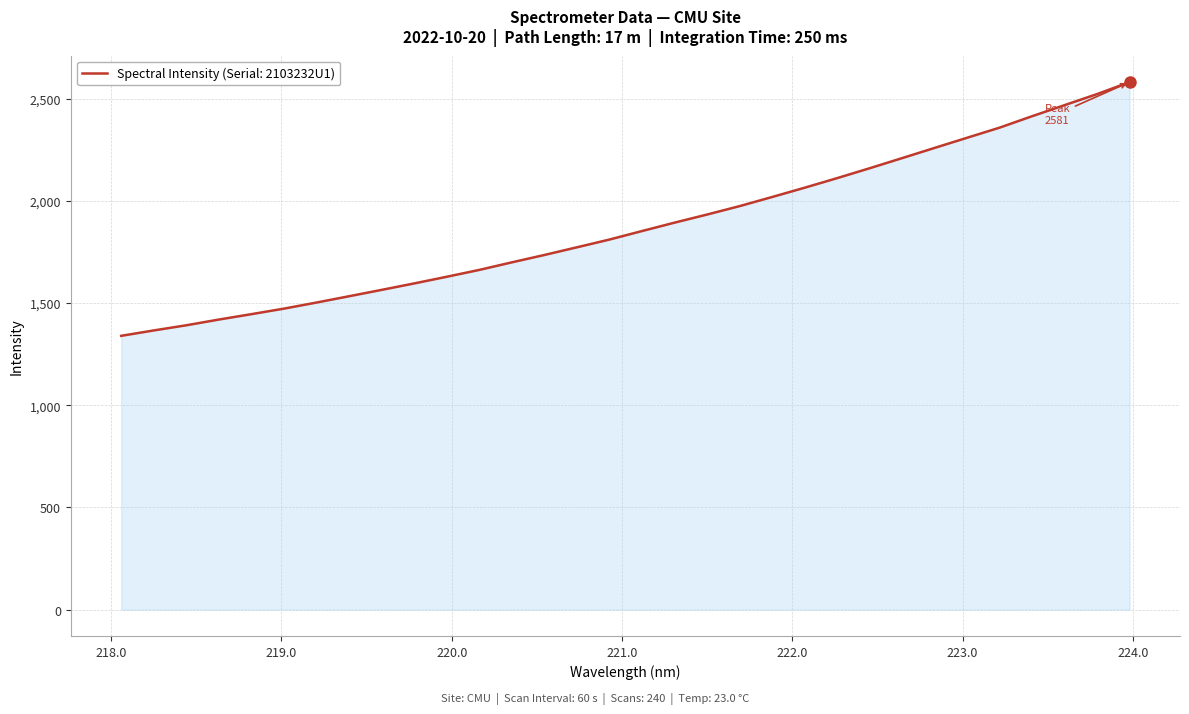

What is the difference between the maximum and minimum values?

1241.8